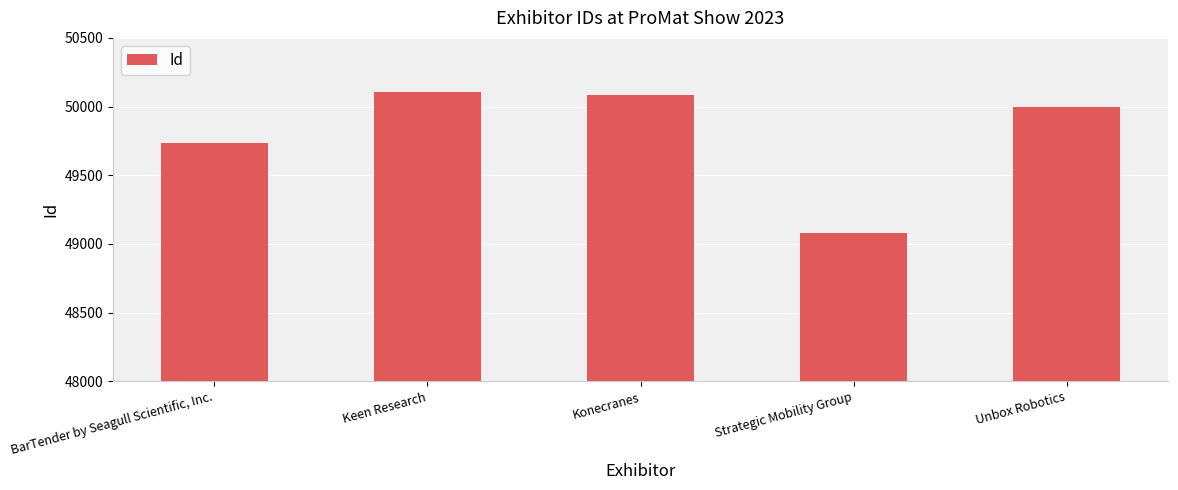

At which label is the value closest to 49592?

BarTender by Seagull Scientific, Inc.